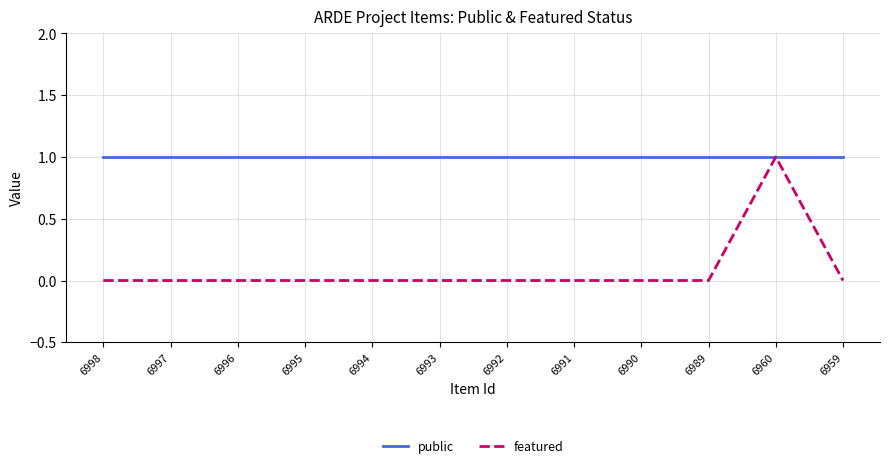

At which label does featured reach its peak?

6960